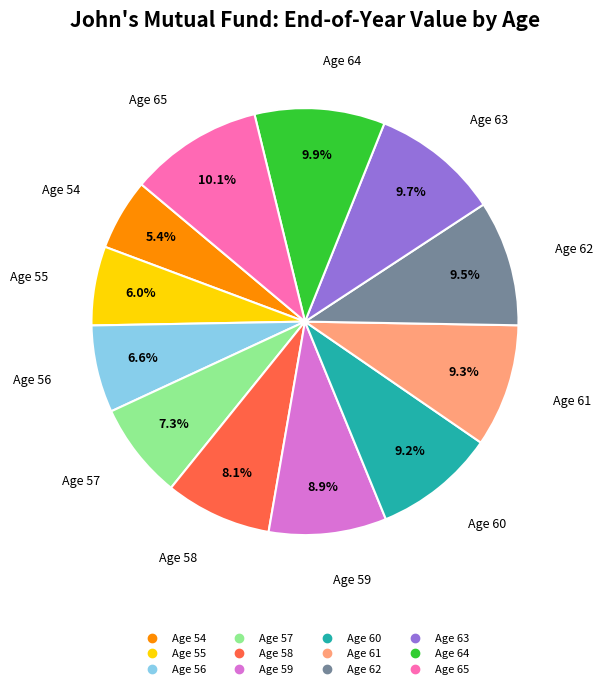

How many slices are in this pie chart?

12